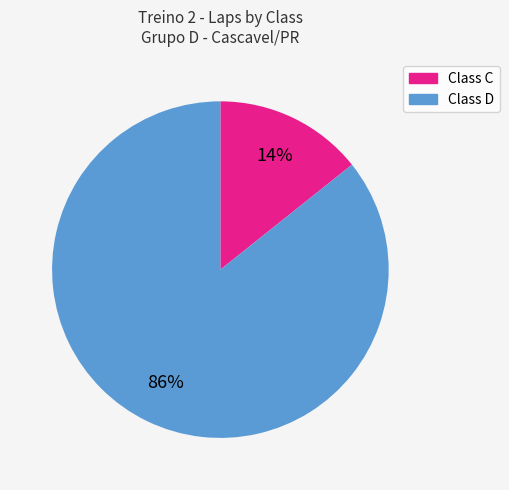

How many slices are in this pie chart?

2